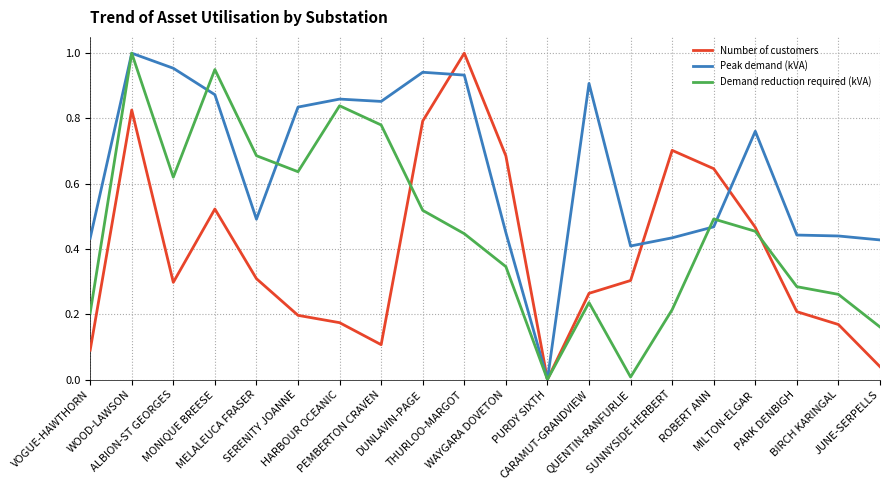

Which series has the largest total across all categories?

Peak demand (kVA)